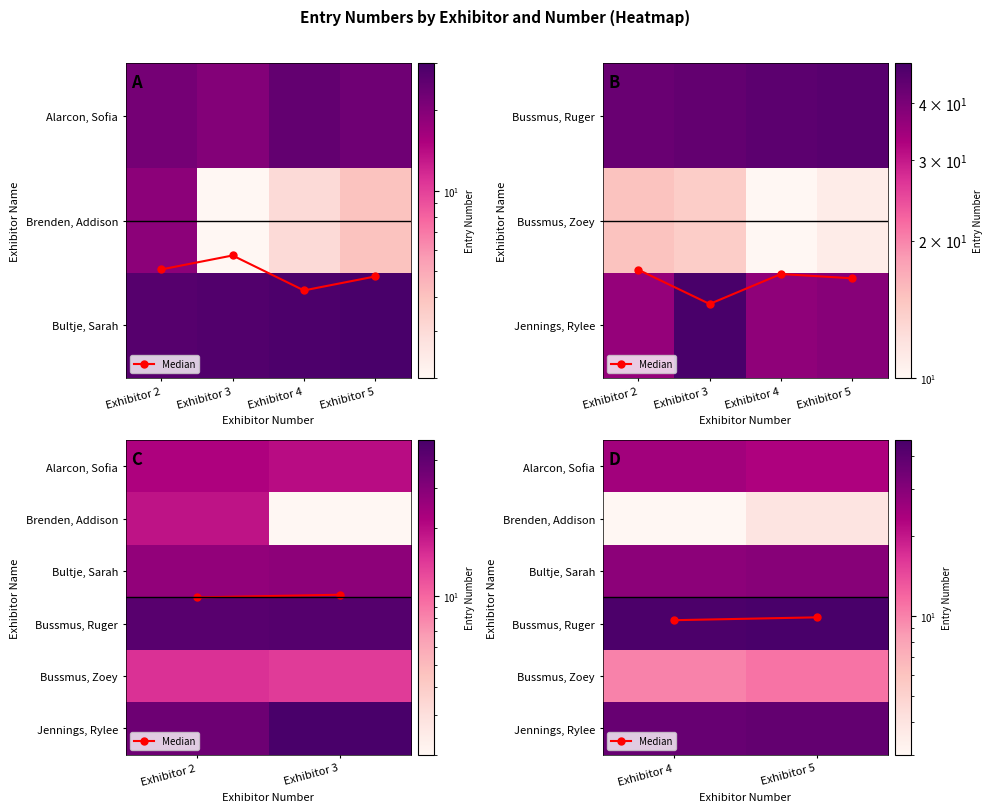

Count the number of categories in the chart.

2